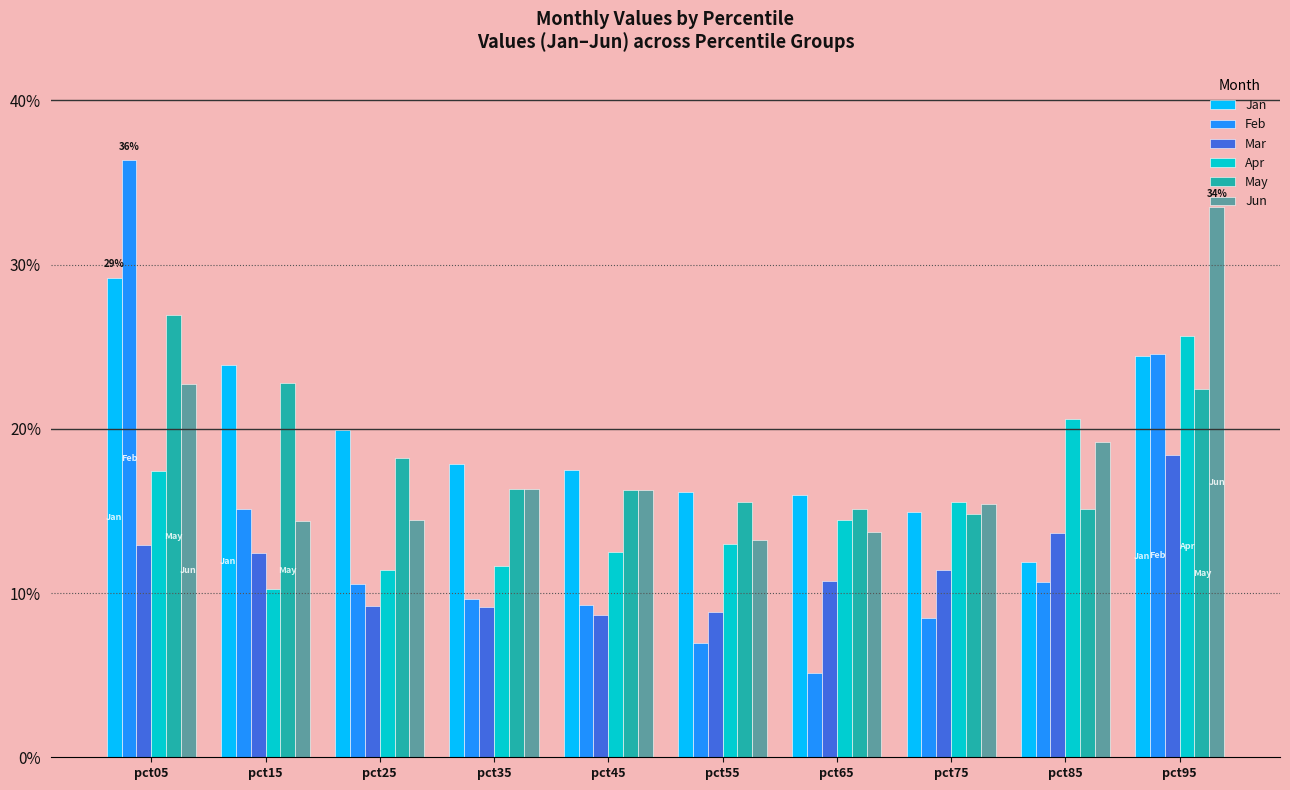

What are all the series names shown in the legend?

Jan, Feb, Mar, Apr, May, Jun